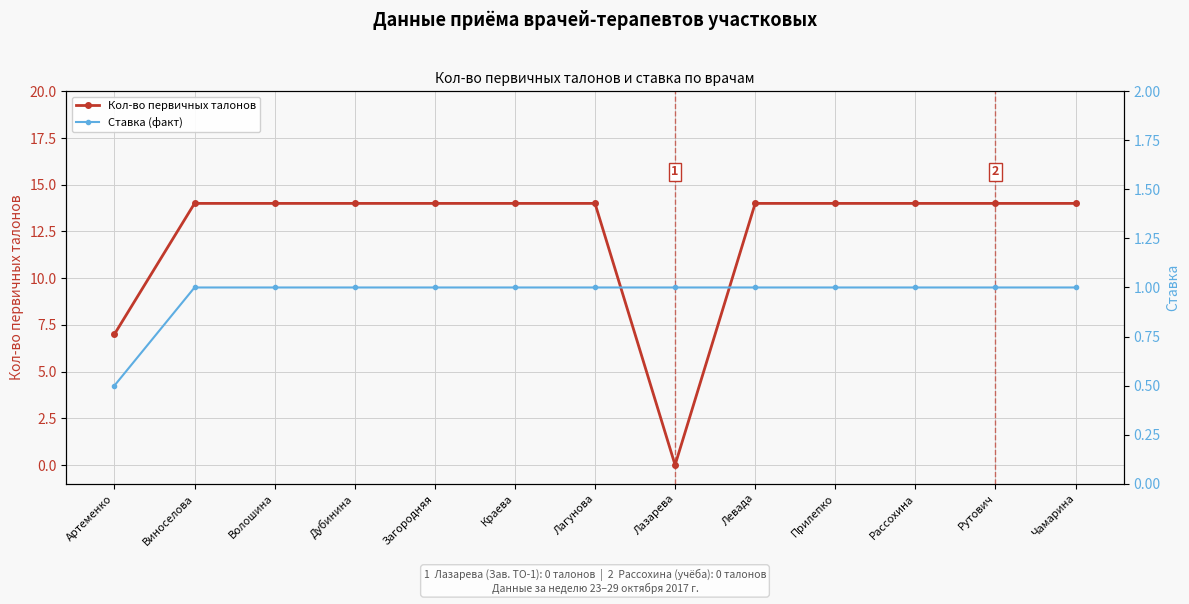

Count the Ставка (факт) values in the range 1 to 2.

12